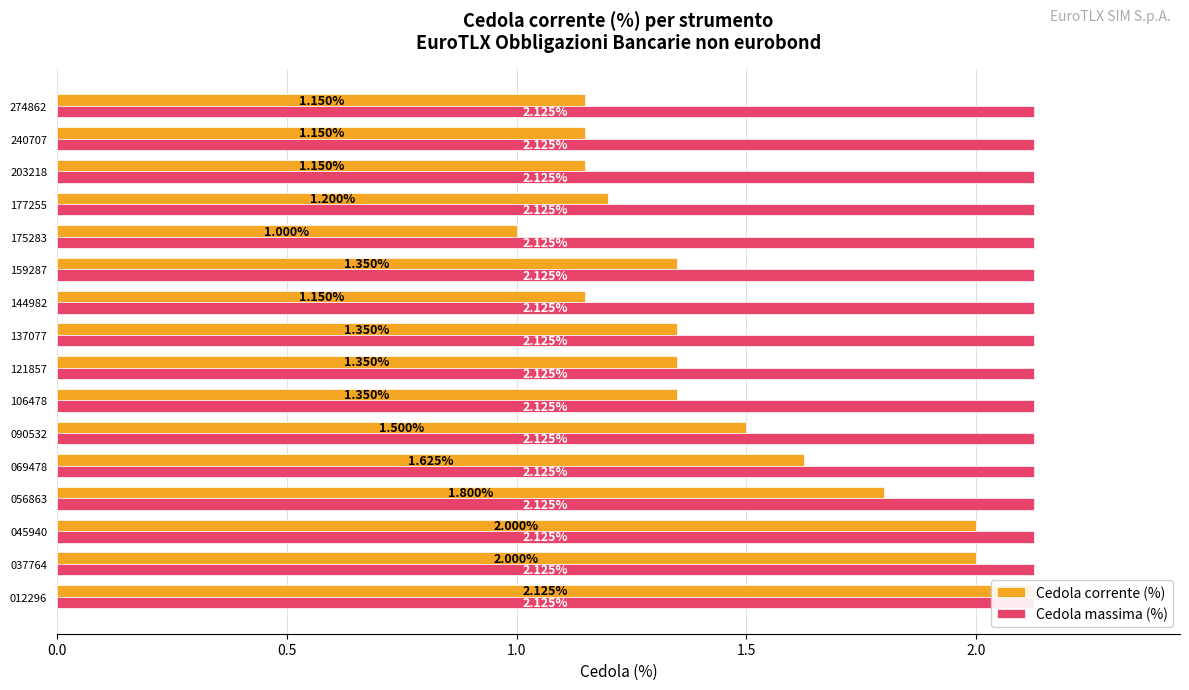

Which series has the largest range (max minus min)?

Cedola corrente (%)